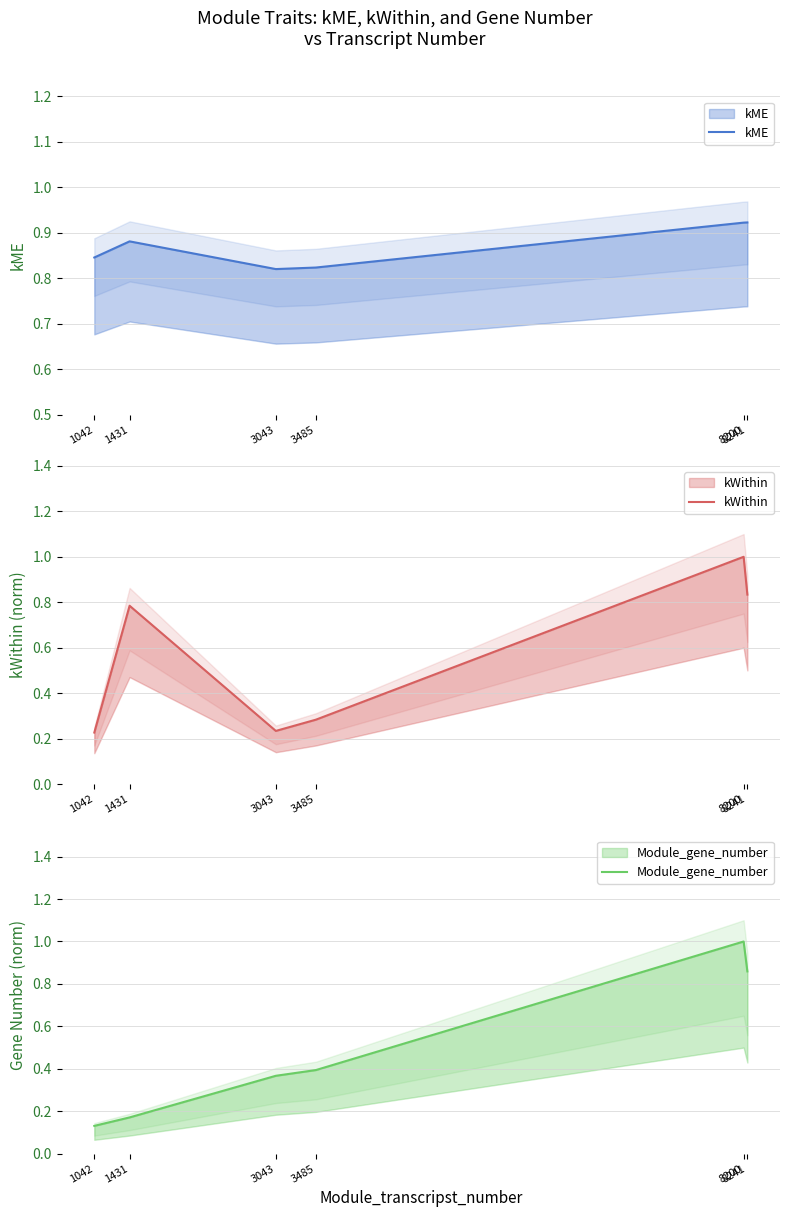

How many intersections are there between kWithin and Module_gene_number?

1